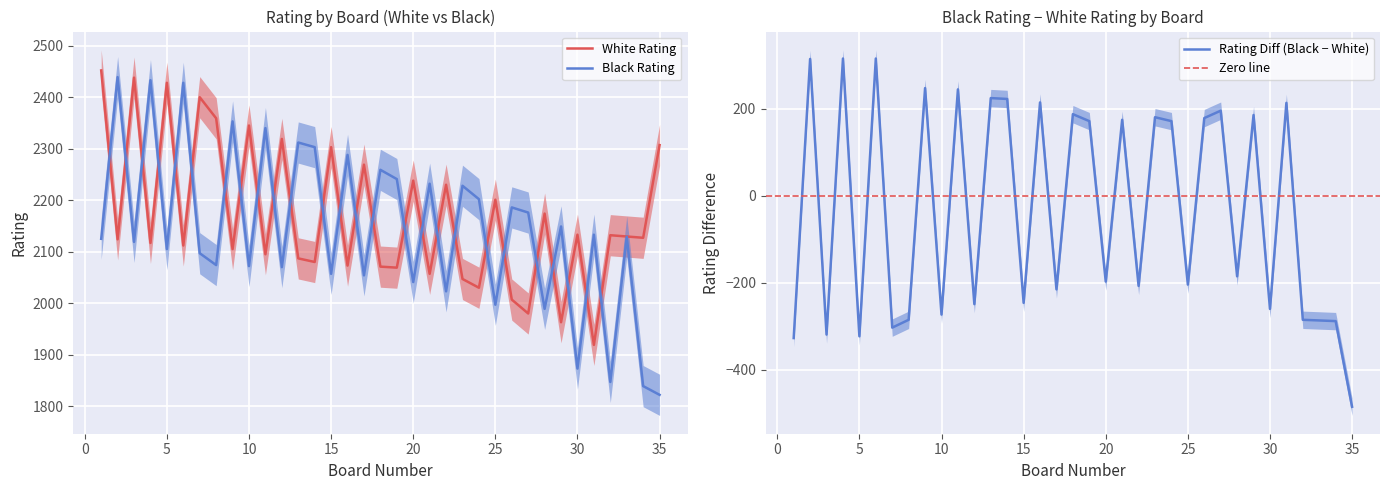

What is the minimum value for White Rating?

1919